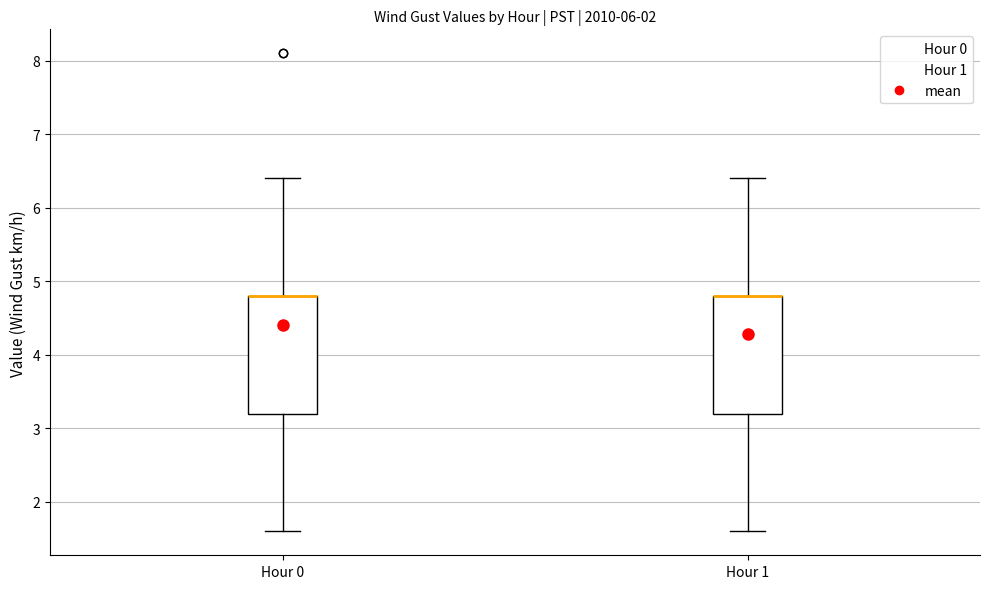

Reading left to right, read every box against the y-axis: the position of its median line, the range the box covers, and the ends of its whiskers. The values are not printed on the chart, so give them approximately, as read against the axis.

Hour 0: median 4.8 (drawn on the box's upper edge), box 3.2 to 4.8, whiskers 1.6 to 6.4
Hour 1: median 4.8 (drawn on the box's upper edge), box 3.2 to 4.8, whiskers 1.6 to 6.4